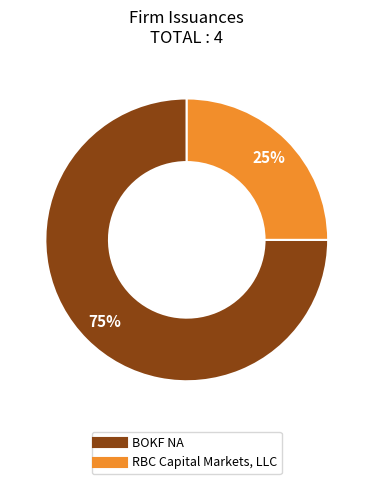

Approximately how many times larger is the value at RBC Capital Markets, LLC compared to BOKF NA?

0.3